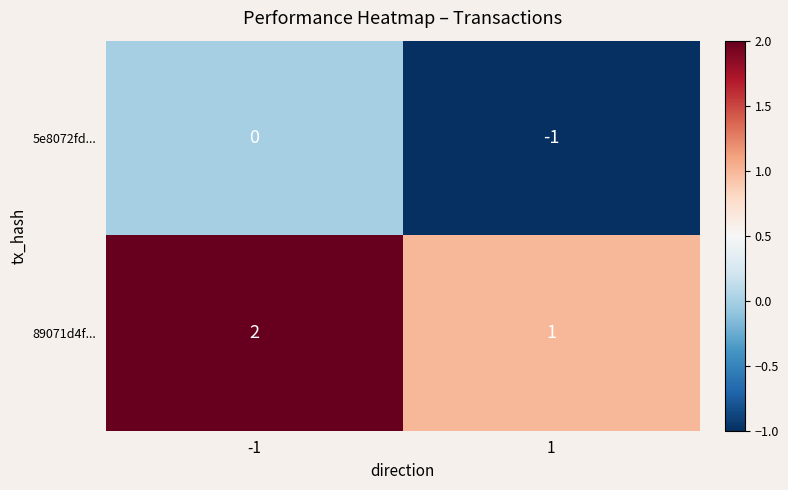

The 5e8072fd... series shows -2 at 1. True or false?

False